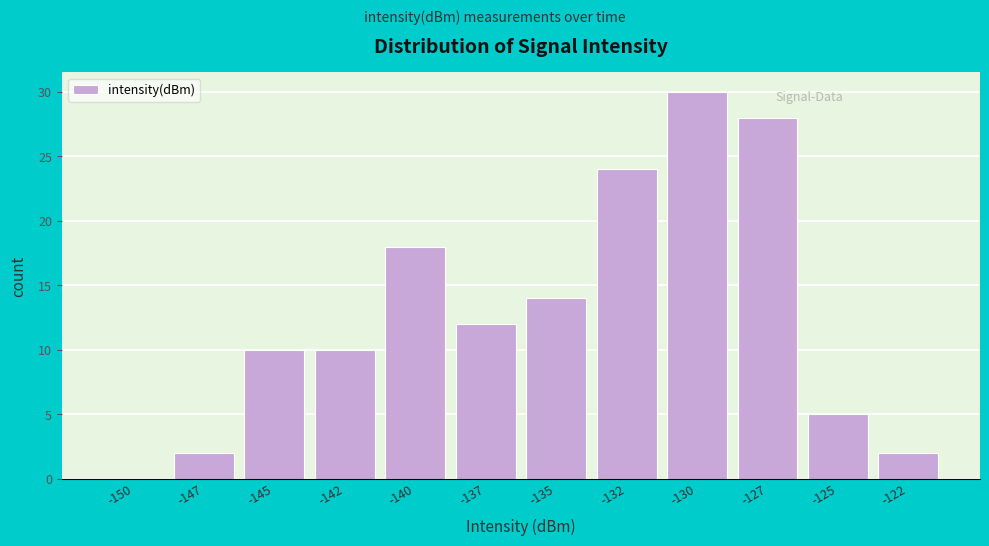

Reading right to left, transcribe all the data shown in this chart.

-122=2	-125=5	-127=28	-130=30	-132=24	-135=14	-137=12	-140=18	-142=10	-145=10	-147=2	-150=0